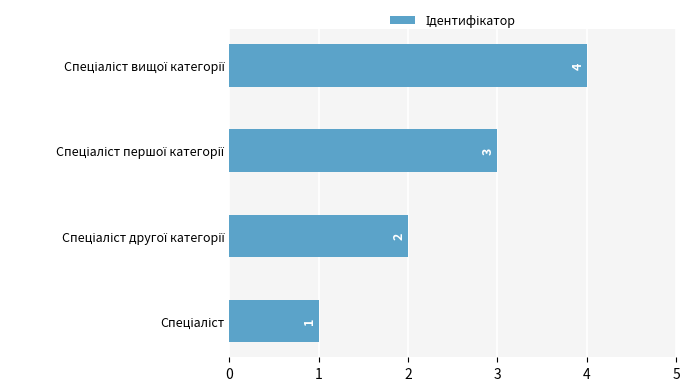

What is the maximum value shown in the chart?

4